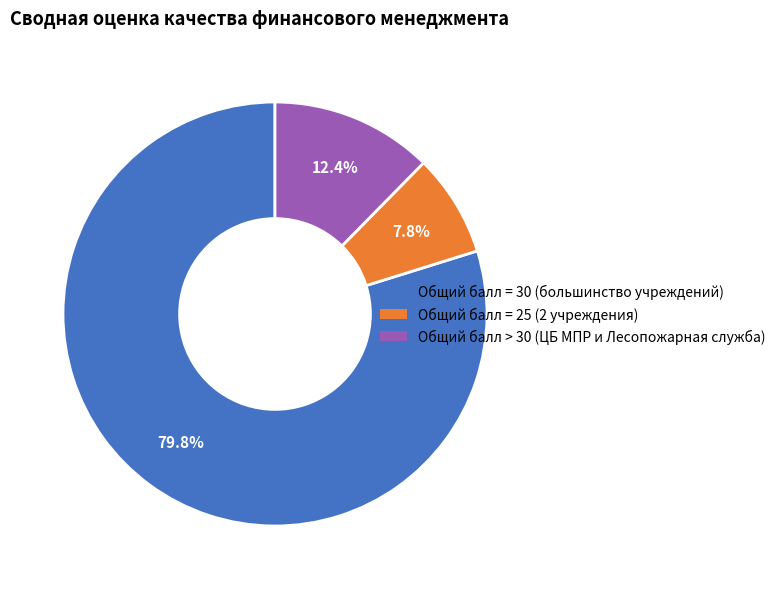

Is there a majority slice in this chart?

Yes